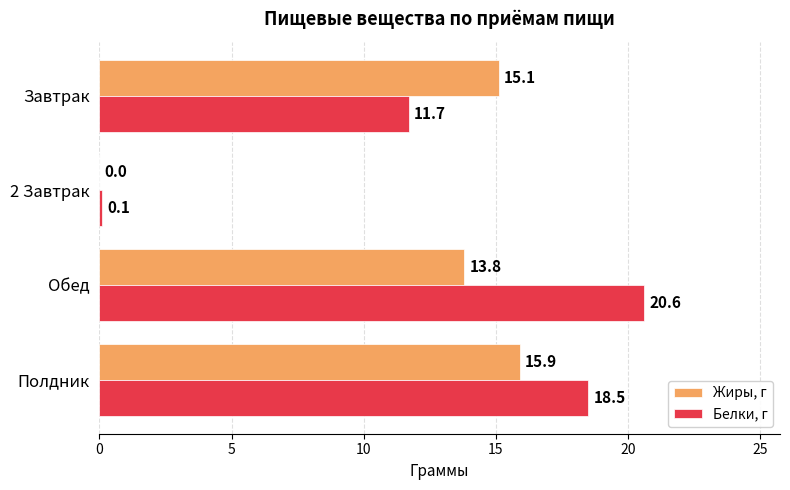

Where is Белки, г nearest to the value 10?

Завтрак